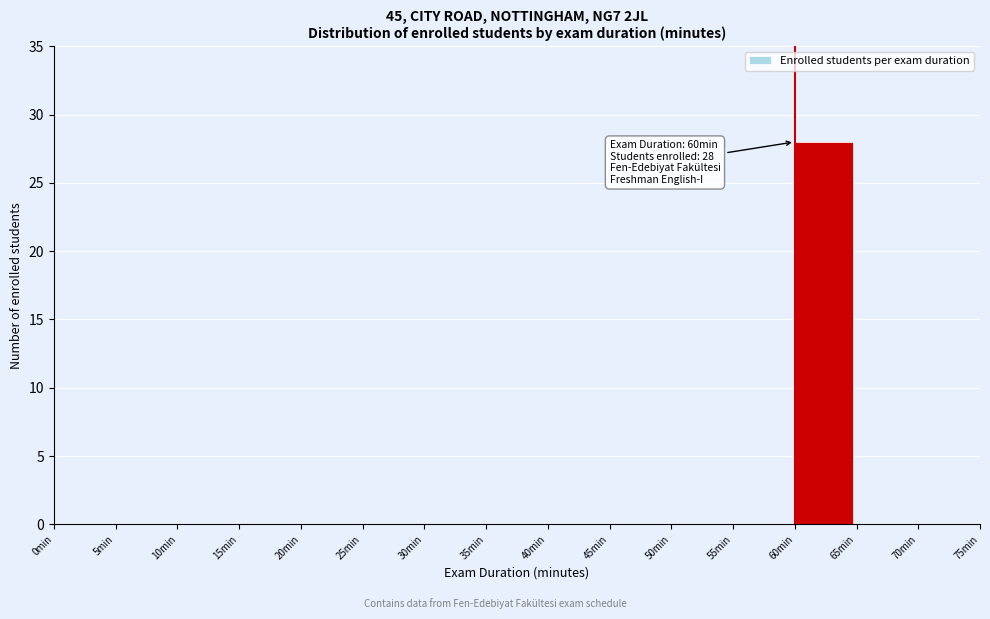

Reading left to right, list all the values displayed in this chart.

0min=0	5min=0	10min=0	15min=0	20min=0	25min=0	30min=0	35min=0	40min=0	45min=0	50min=0	55min=0	60min=28	65min=0	70min=0